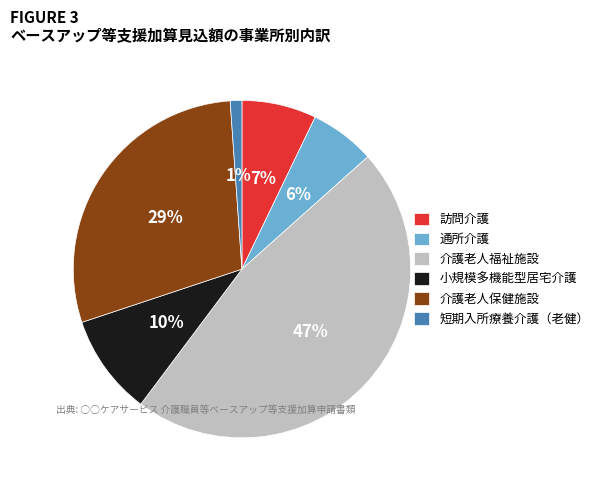

Between 短期入所療養介護（老健） and 介護老人福祉施設, which is larger?

介護老人福祉施設